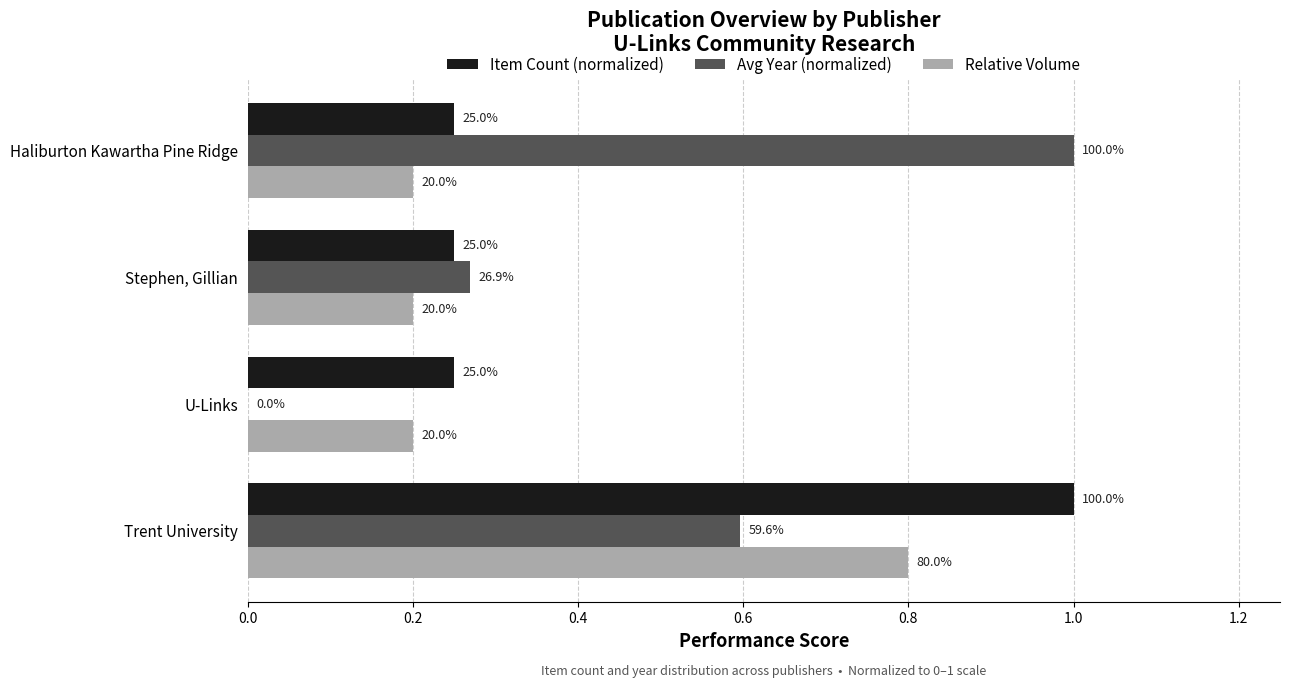

What are all the series names shown in the legend?

Item Count (normalized), Avg Year (normalized), Relative Volume